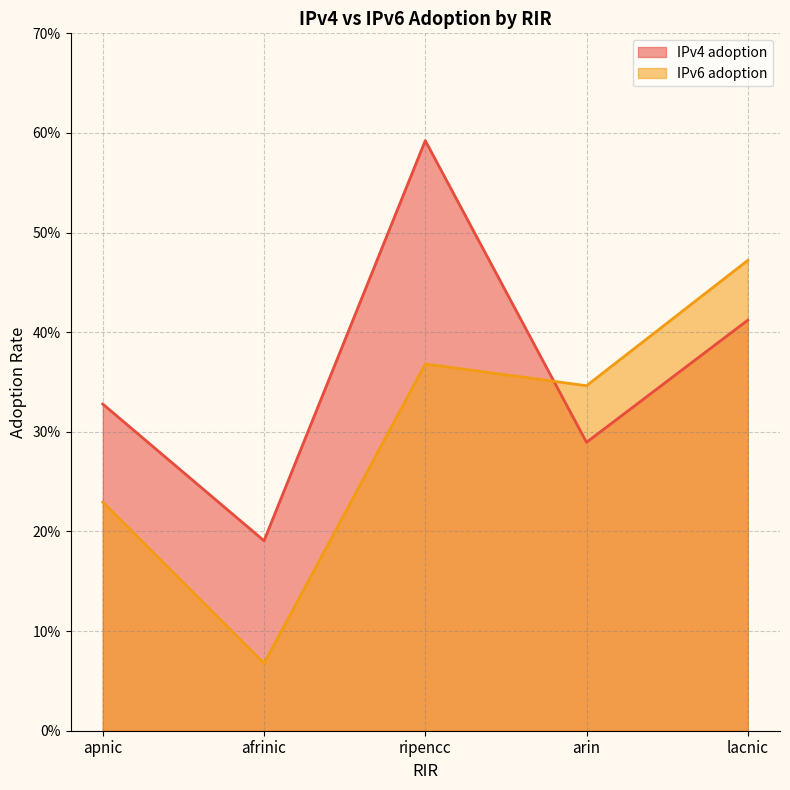

Reading left to right, transcribe all the data shown in this chart.

IPv4 adoption: 0.3	0.2	0.6	0.3	0.4
IPv6 adoption: 0.2	0.1	0.4	0.3	0.5